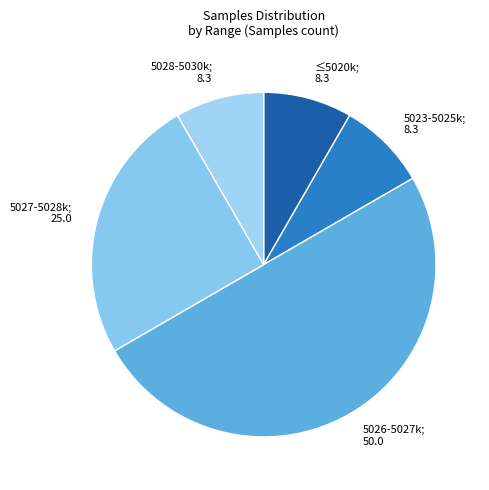

Between 5026-5027k; 50.0 and 5023-5025k; 8.3, which is larger?

5026-5027k; 50.0